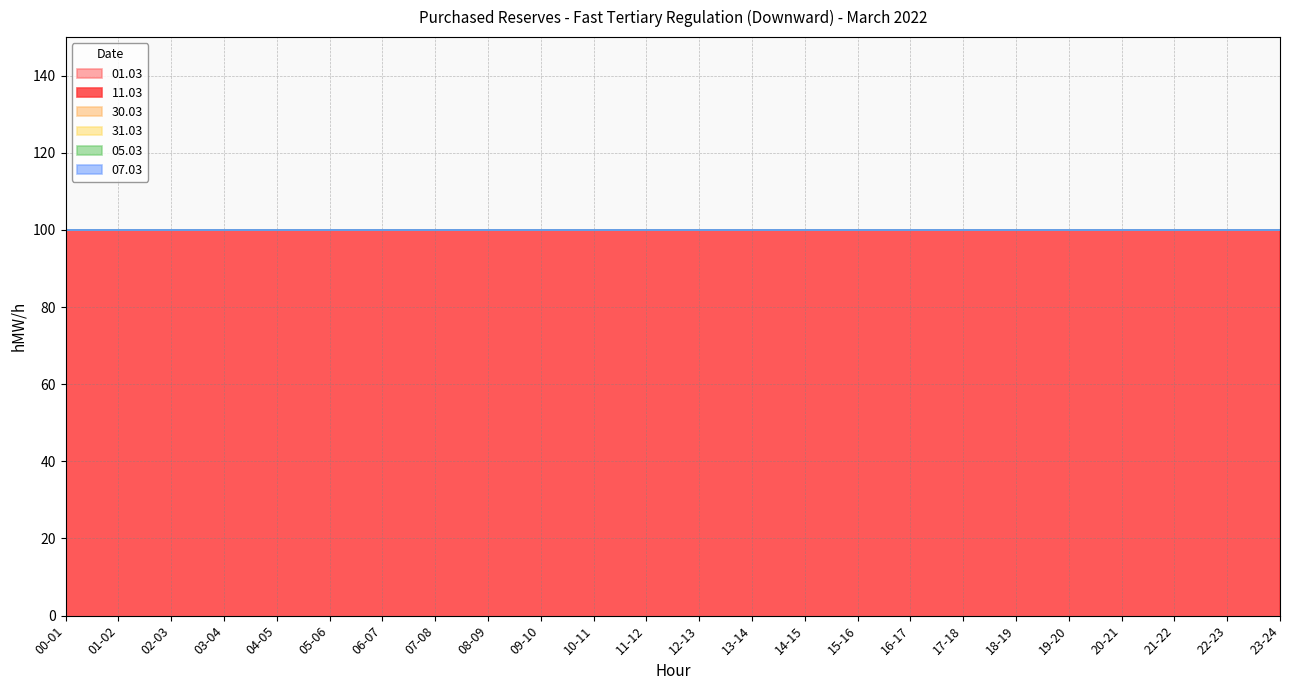

What is the label of the 13th point from the right?

11-12